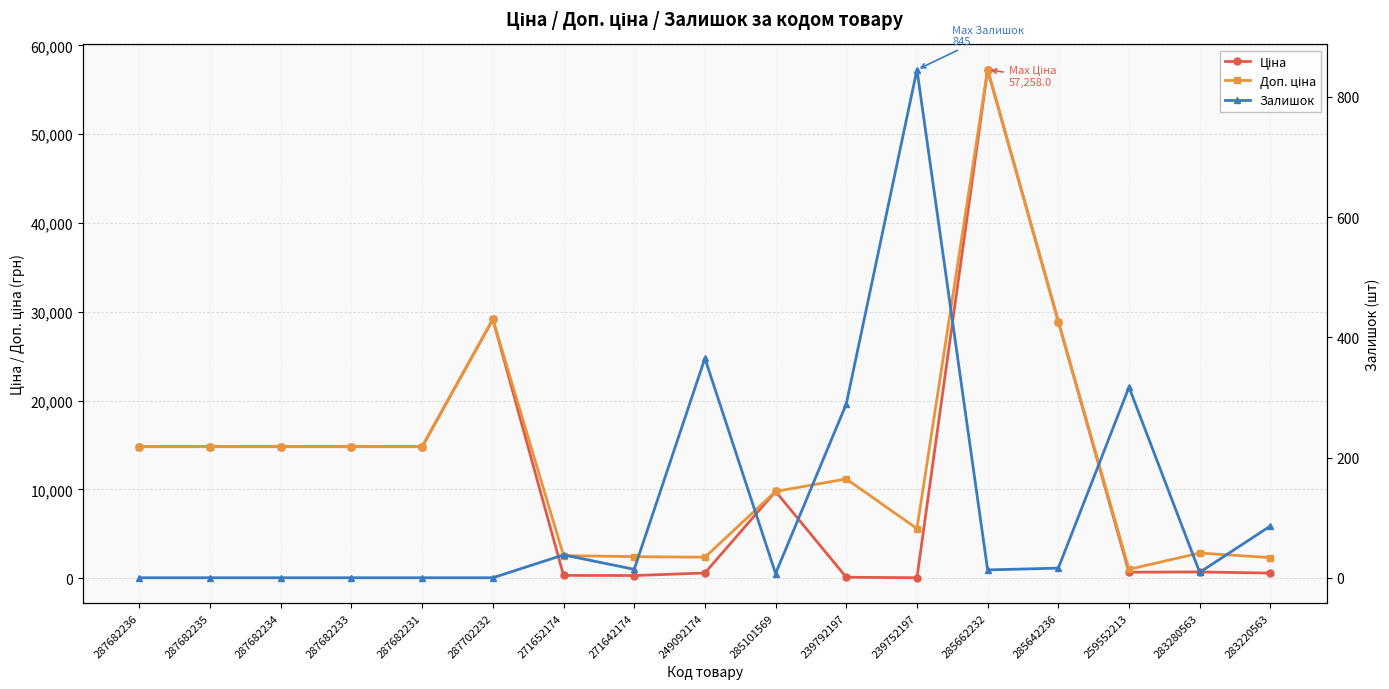

At which category does Ціна reach its first local peak?

287702232